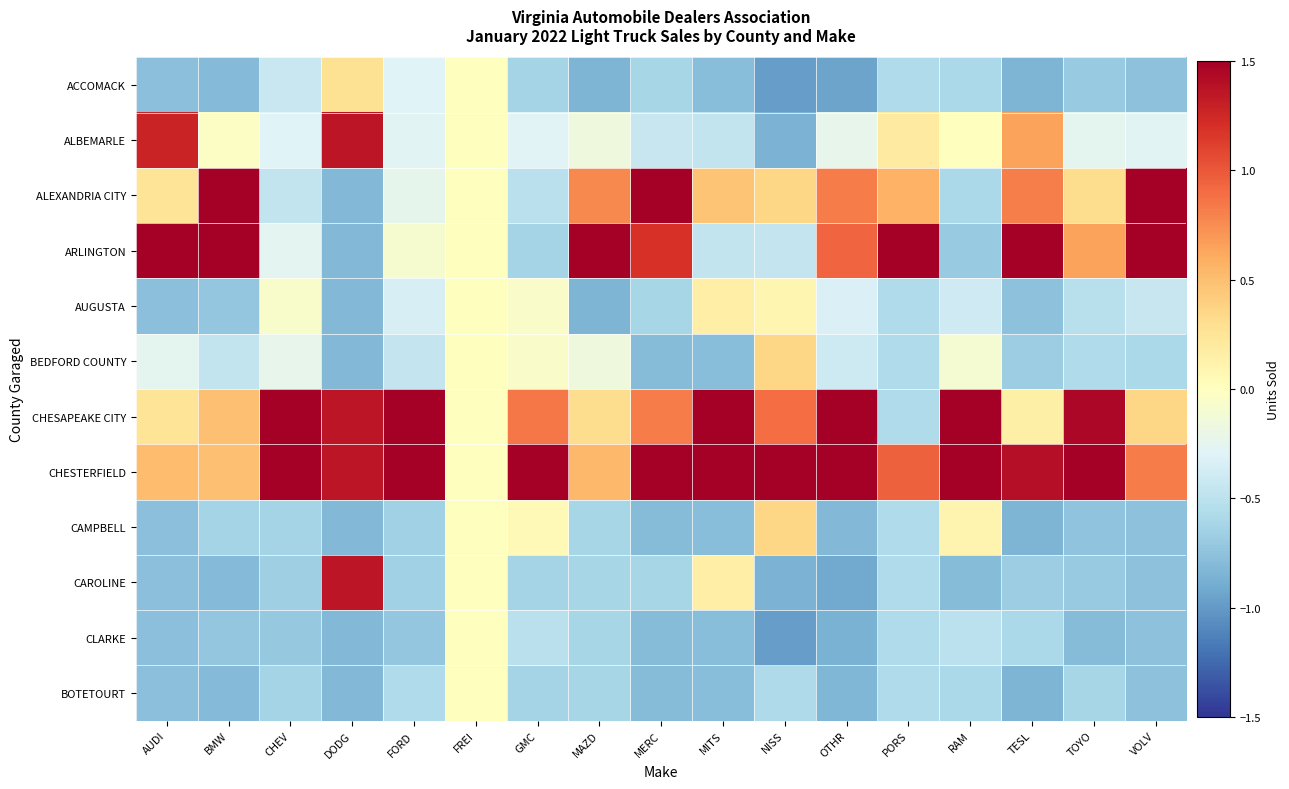

Reading left to right, transcribe all the data shown in this chart.

ACCOMACK: AUDI=-0.8	BMW=-0.8	CHEV=-0.4	DODG=0.3	FORD=-0.3	FREI=0.0	GMC=-0.6	MAZD=-0.8	MERC=-0.6	MITS=-0.8	NISS=-1.0	OTHR=-0.9	PORS=-0.6	RAM=-0.6	TESL=-0.8	TOYO=-0.7	VOLV=-0.8
ALBEMARLE: AUDI=1.3	BMW=-0.0	CHEV=-0.3	DODG=1.4	FORD=-0.3	FREI=0.0	GMC=-0.3	MAZD=-0.2	MERC=-0.4	MITS=-0.5	NISS=-0.8	OTHR=-0.2	PORS=0.2	RAM=0.0	TESL=0.6	TOYO=-0.3	VOLV=-0.3
ALEXANDRIA CITY: AUDI=0.3	BMW=2.0	CHEV=-0.5	DODG=-0.8	FORD=-0.2	FREI=0.0	GMC=-0.5	MAZD=0.8	MERC=1.5	MITS=0.5	NISS=0.4	OTHR=0.8	PORS=0.6	RAM=-0.6	TESL=0.8	TOYO=0.3	VOLV=2.3
ARLINGTON: AUDI=2.5	BMW=2.0	CHEV=-0.3	DODG=-0.8	FORD=-0.1	FREI=0.0	GMC=-0.6	MAZD=2.8	MERC=1.2	MITS=-0.5	NISS=-0.4	OTHR=0.9	PORS=2.9	RAM=-0.7	TESL=2.2	TOYO=0.7	VOLV=1.6
AUGUSTA: AUDI=-0.8	BMW=-0.7	CHEV=-0.1	DODG=-0.8	FORD=-0.3	FREI=0.0	GMC=-0.1	MAZD=-0.8	MERC=-0.6	MITS=0.2	NISS=0.1	OTHR=-0.3	PORS=-0.6	RAM=-0.4	TESL=-0.8	TOYO=-0.5	VOLV=-0.4
BEDFORD COUNTY: AUDI=-0.3	BMW=-0.5	CHEV=-0.2	DODG=-0.8	FORD=-0.4	FREI=0.0	GMC=-0.1	MAZD=-0.2	MERC=-0.8	MITS=-0.8	NISS=0.4	OTHR=-0.4	PORS=-0.6	RAM=-0.1	TESL=-0.7	TOYO=-0.6	VOLV=-0.6
CHESAPEAKE CITY: AUDI=0.3	BMW=0.5	CHEV=1.9	DODG=1.4	FORD=1.6	FREI=0.0	GMC=0.9	MAZD=0.3	MERC=0.8	MITS=2.0	NISS=0.9	OTHR=1.7	PORS=-0.6	RAM=2.7	TESL=0.2	TOYO=1.4	VOLV=0.4
CHESTERFIELD: AUDI=0.5	BMW=0.5	CHEV=2.4	DODG=1.4	FORD=2.7	FREI=0.0	GMC=3.0	MAZD=0.5	MERC=1.9	MITS=2.0	NISS=2.6	OTHR=1.9	PORS=1.0	RAM=1.5	TESL=1.4	TOYO=2.5	VOLV=0.8
CAMPBELL: AUDI=-0.8	BMW=-0.6	CHEV=-0.6	DODG=-0.8	FORD=-0.7	FREI=0.0	GMC=0.1	MAZD=-0.6	MERC=-0.8	MITS=-0.8	NISS=0.4	OTHR=-0.8	PORS=-0.6	RAM=0.1	TESL=-0.8	TOYO=-0.7	VOLV=-0.8
CAROLINE: AUDI=-0.8	BMW=-0.8	CHEV=-0.7	DODG=1.4	FORD=-0.7	FREI=0.0	GMC=-0.6	MAZD=-0.6	MERC=-0.6	MITS=0.2	NISS=-0.8	OTHR=-0.9	PORS=-0.6	RAM=-0.8	TESL=-0.7	TOYO=-0.7	VOLV=-0.8
CLARKE: AUDI=-0.8	BMW=-0.7	CHEV=-0.7	DODG=-0.8	FORD=-0.7	FREI=0.0	GMC=-0.5	MAZD=-0.6	MERC=-0.8	MITS=-0.8	NISS=-1.0	OTHR=-0.9	PORS=-0.6	RAM=-0.5	TESL=-0.6	TOYO=-0.8	VOLV=-0.8
BOTETOURT: AUDI=-0.8	BMW=-0.8	CHEV=-0.6	DODG=-0.8	FORD=-0.6	FREI=0.0	GMC=-0.6	MAZD=-0.6	MERC=-0.8	MITS=-0.8	NISS=-0.6	OTHR=-0.8	PORS=-0.6	RAM=-0.6	TESL=-0.8	TOYO=-0.6	VOLV=-0.8